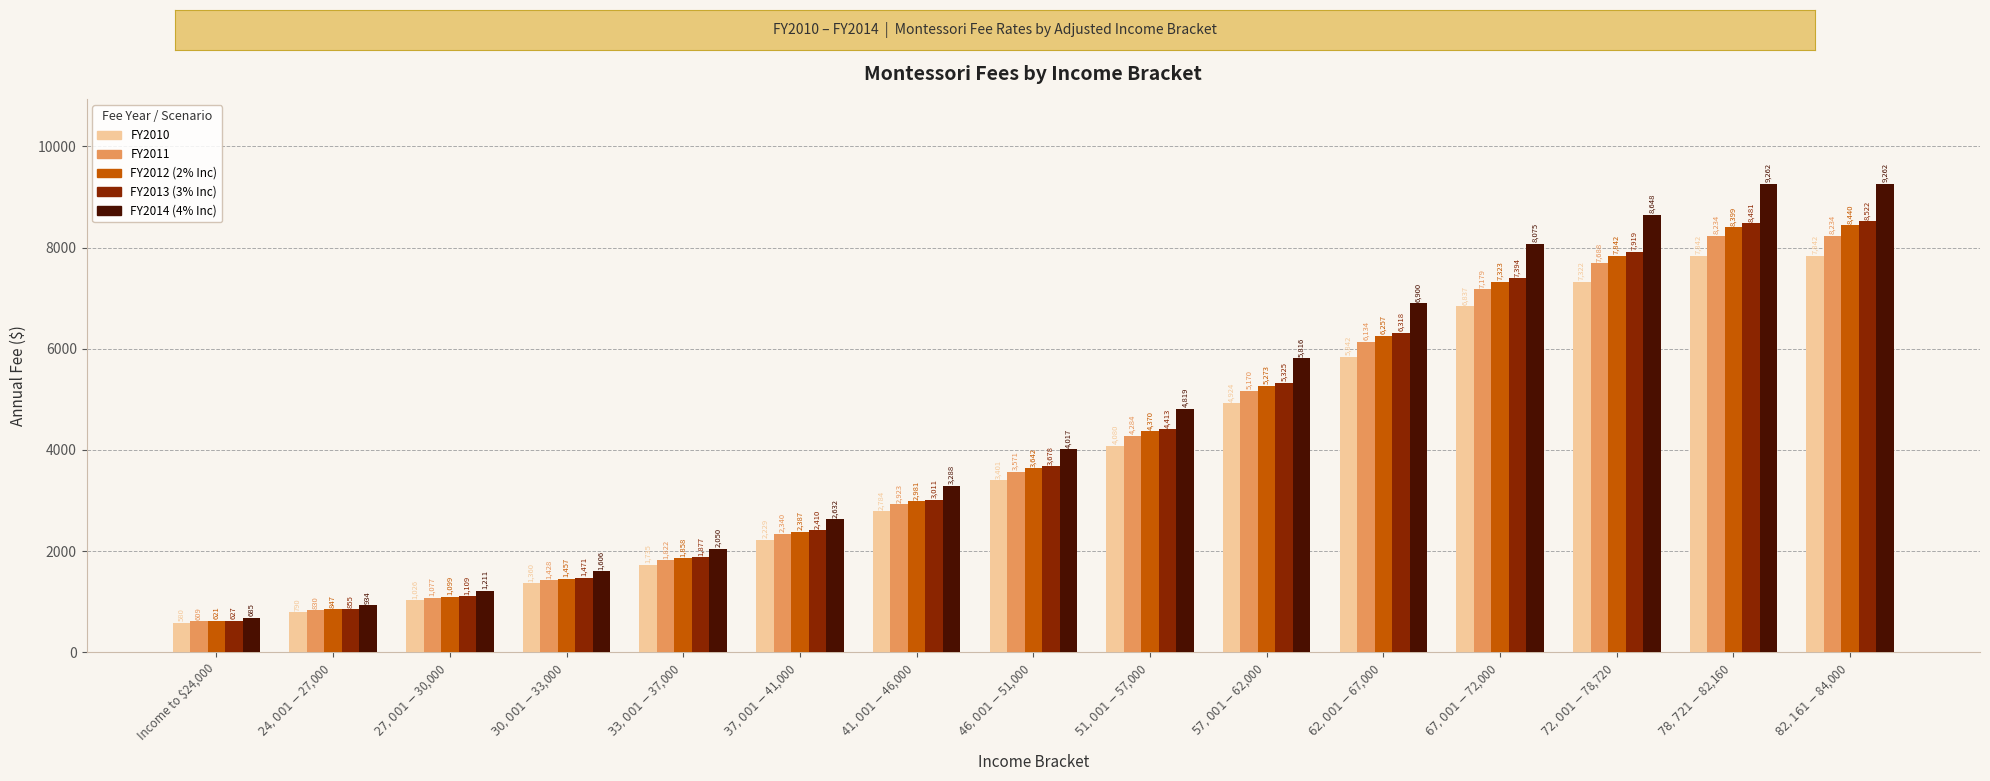

The value of FY2010 at $82,161 - $84,000 is 7842.0. True or false?

True